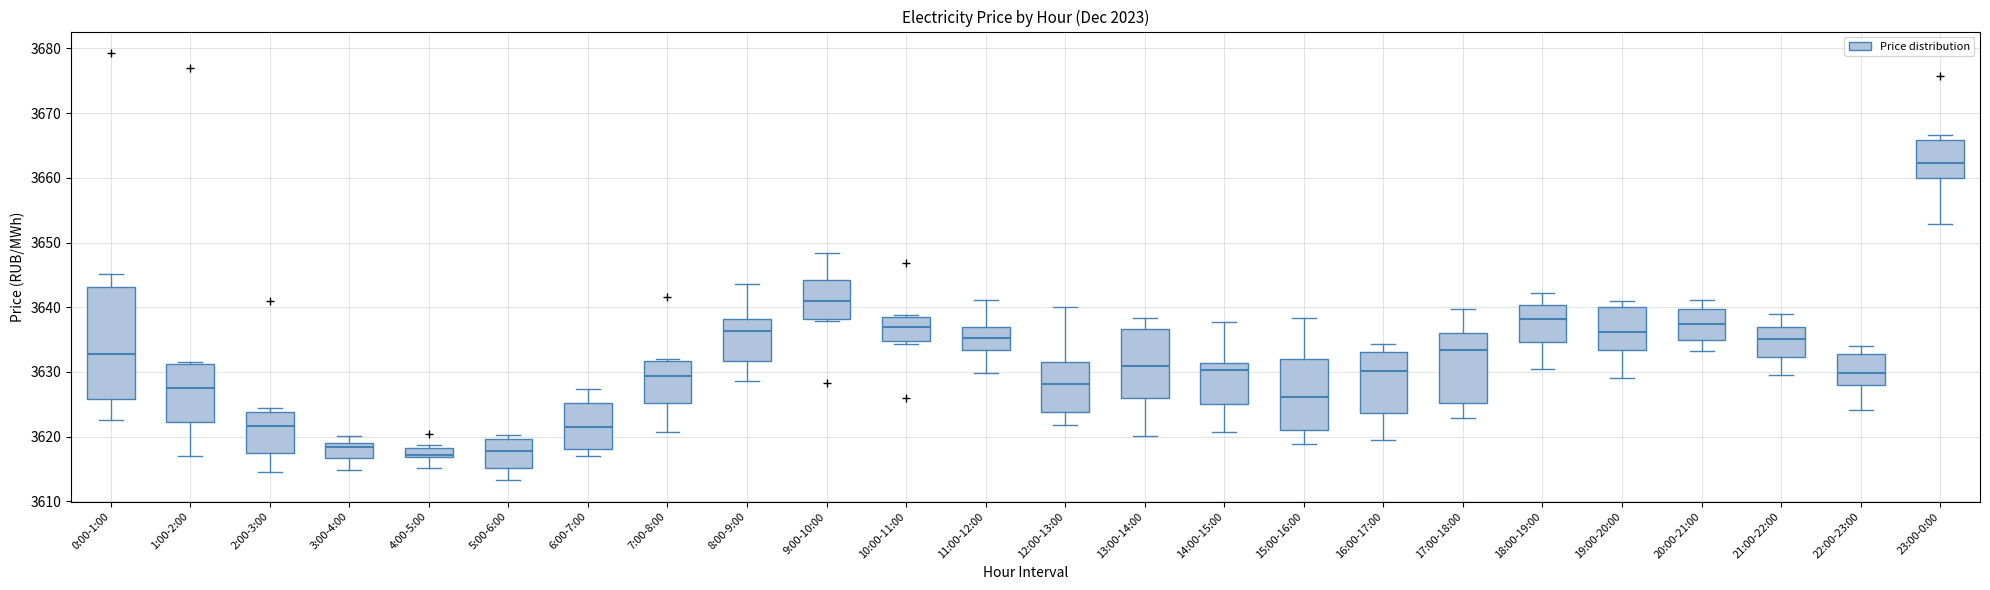

Which box's median line is the highest?

23:00-0:00